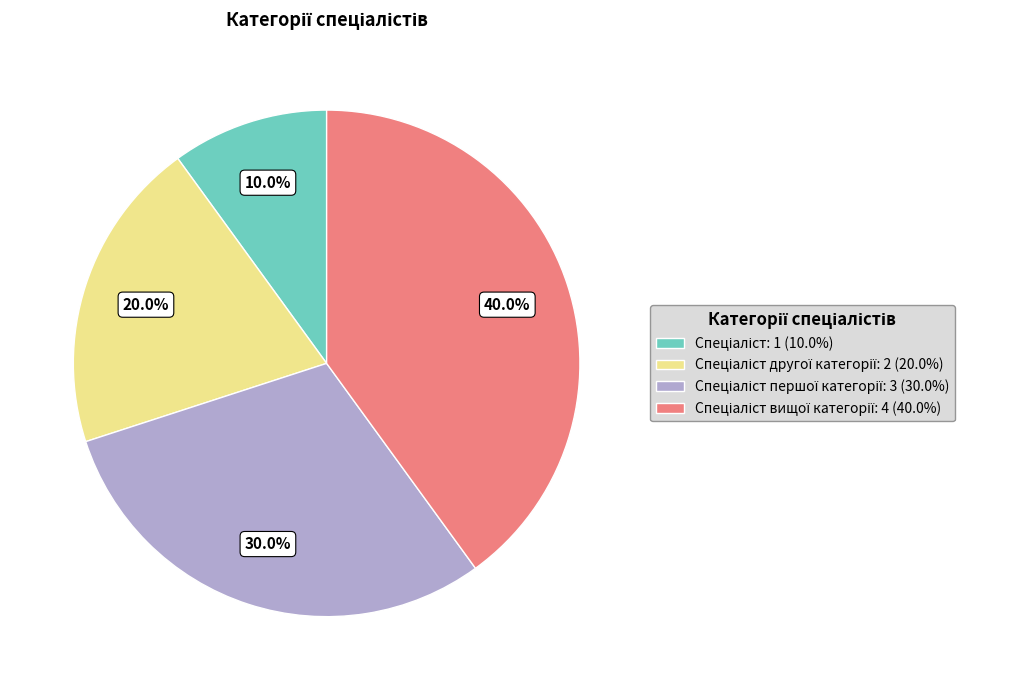

Is there any slice that represents more than half of the pie?

No